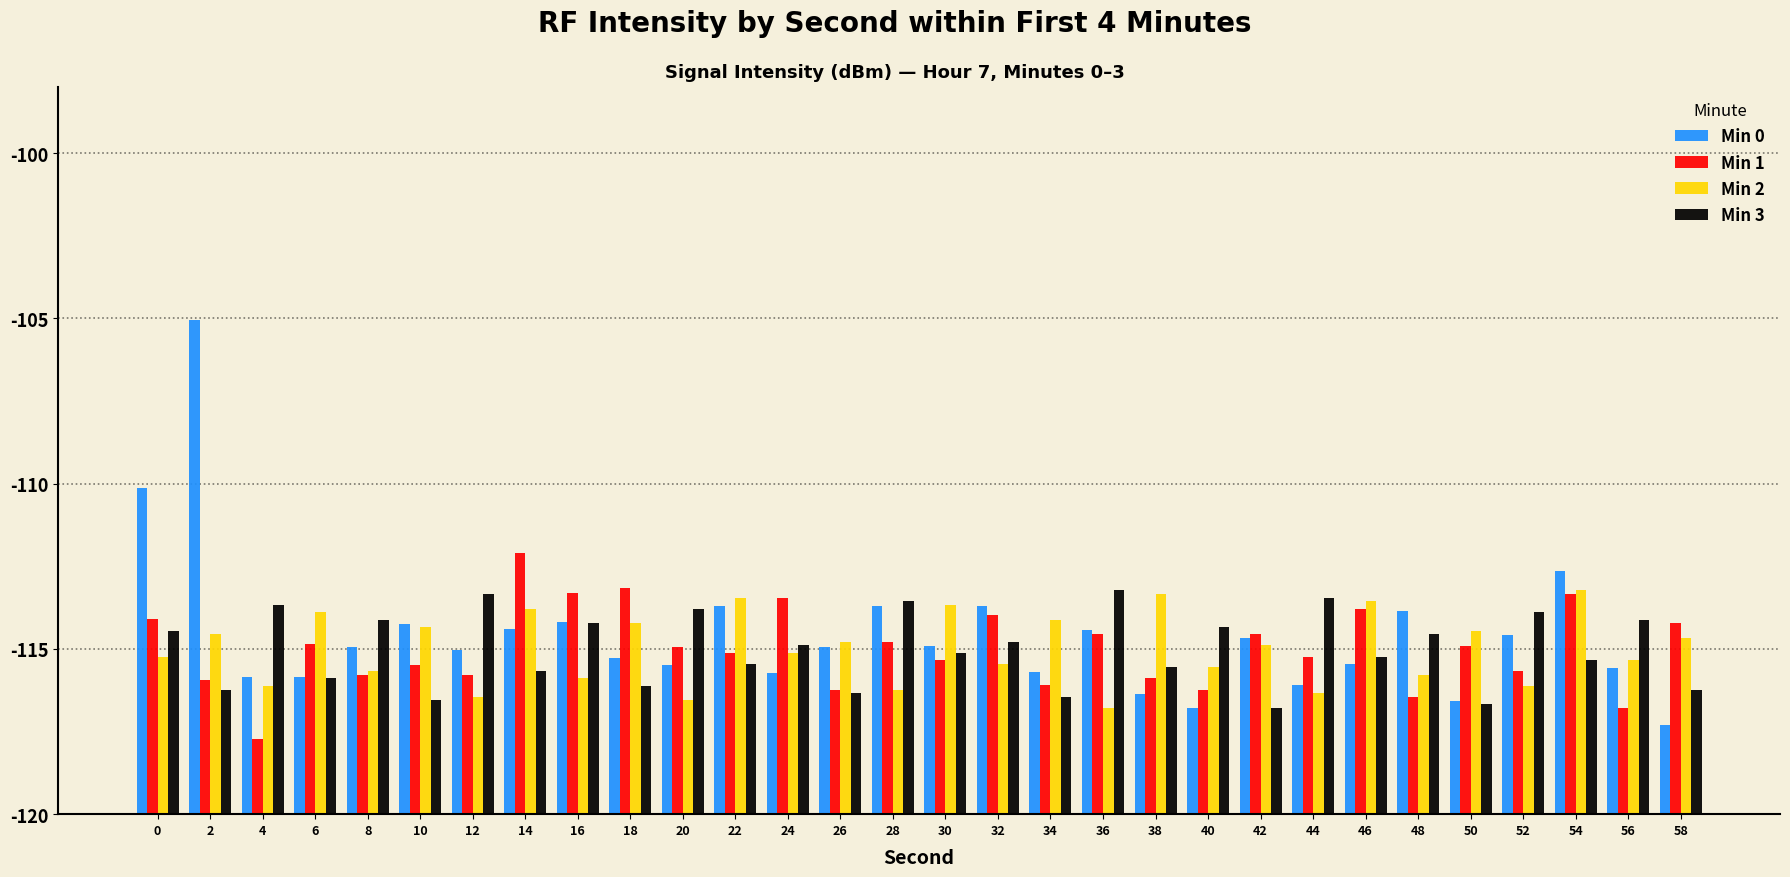

The Min 2 series shows 5.1 at 42. True or false?

True